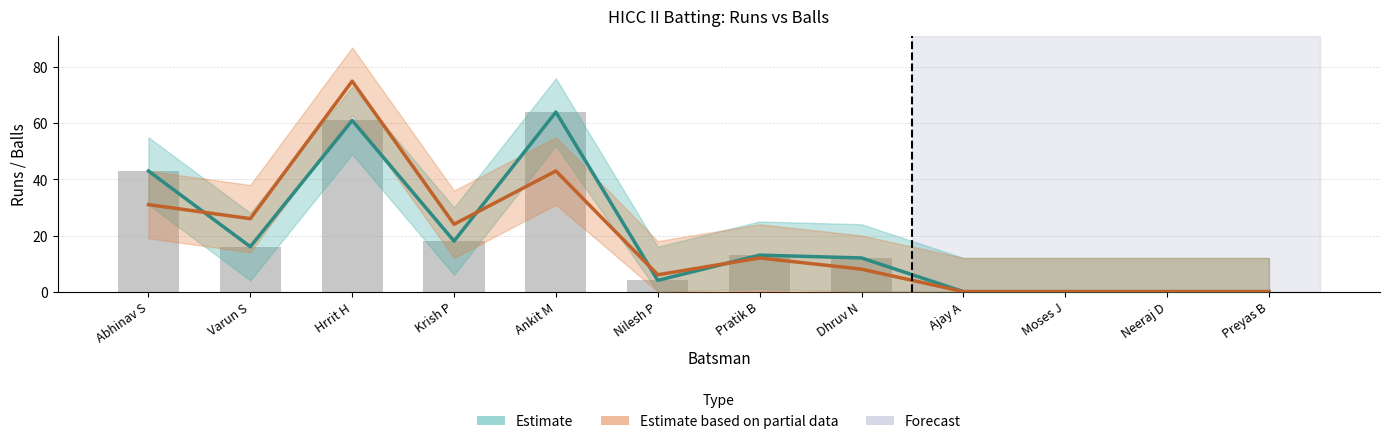

What is the difference between the maximum and minimum values in the Runs_upper series?

64